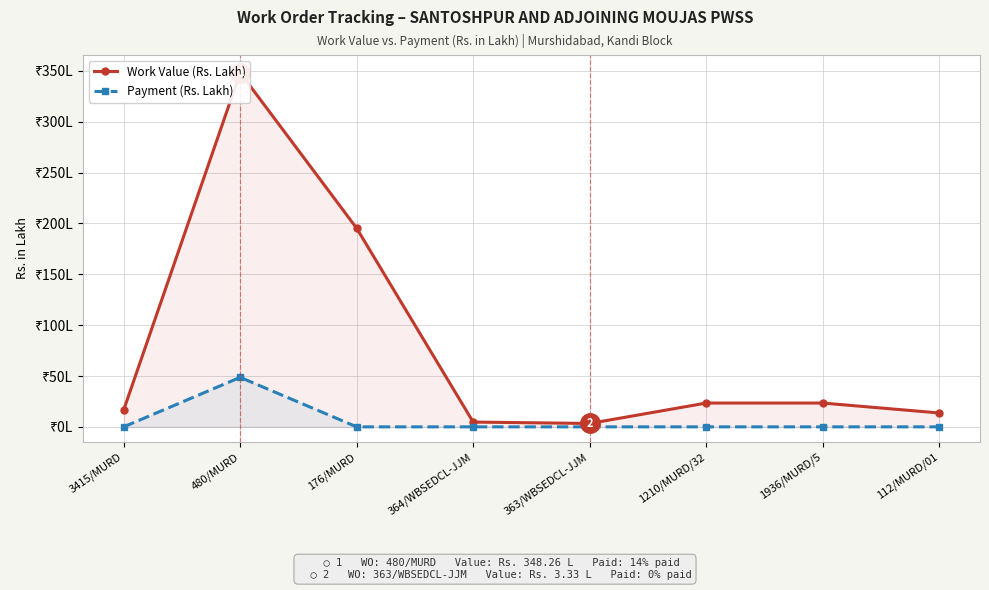

Reading left to right, extract all data points from this chart.

Work Value (Rs. Lakh): 16.6	348.3	195.3	4.7	3.3	23.4	23.4	13.7
Payment (Rs. Lakh): 0.0	48.7	0.0	0.0	0.0	0.0	0.0	0.0